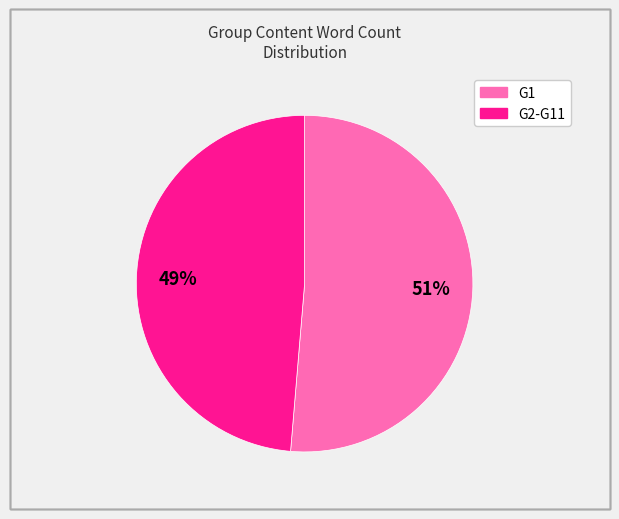

To the nearest percent, what is the average slice percentage?

50%